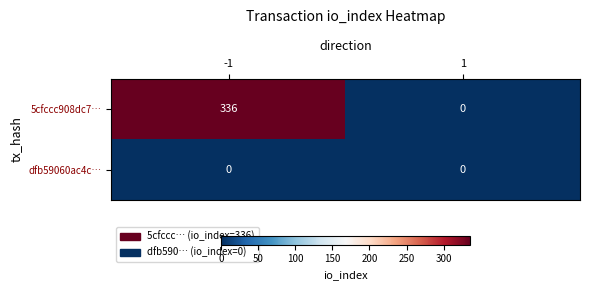

How many distinct data groups are displayed?

2